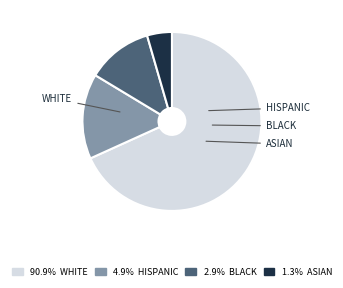

Is there any slice that represents more than half of the pie?

Yes